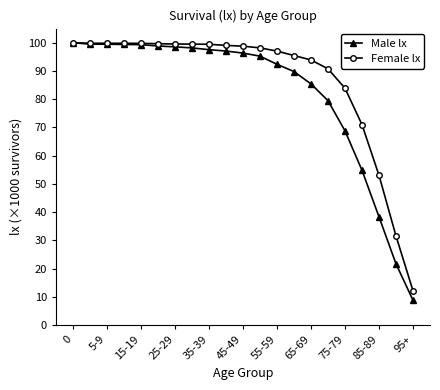

What is the greatest value displayed?

100.0